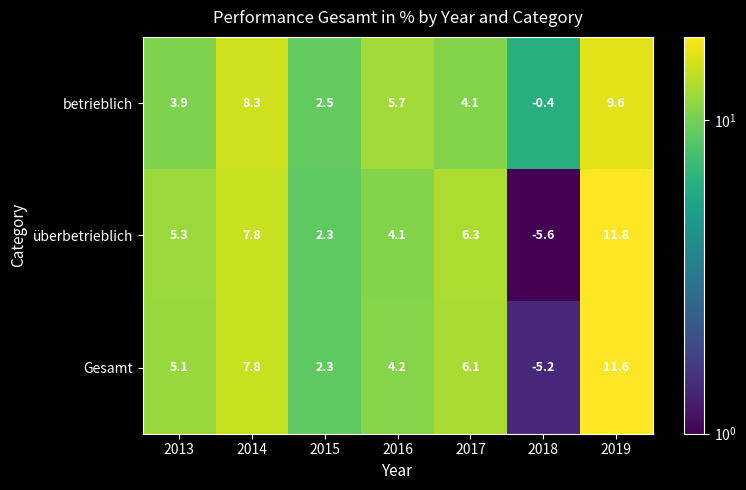

What is the difference between the maximum and second lowest values in the überbetrieblich series?

9.5